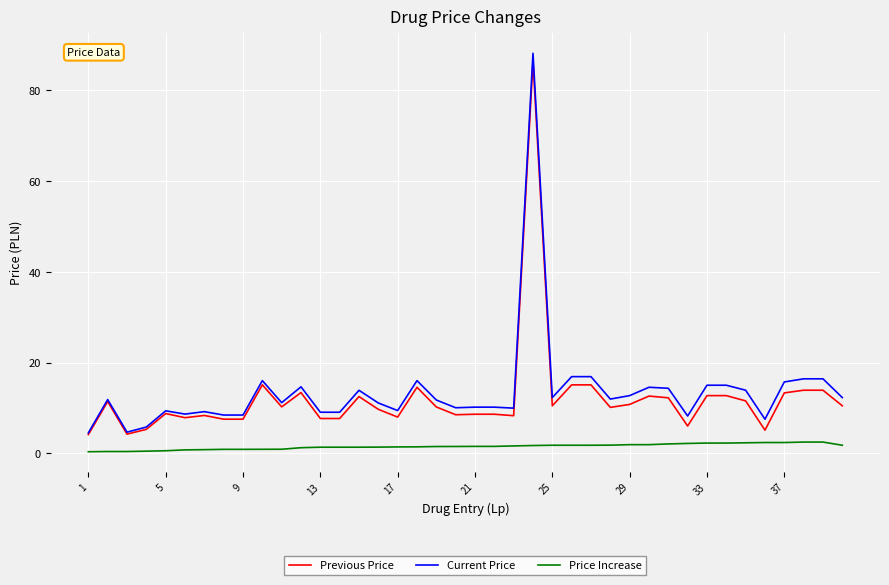

True or false: Price Increase and Current Price intersect in this chart.

False